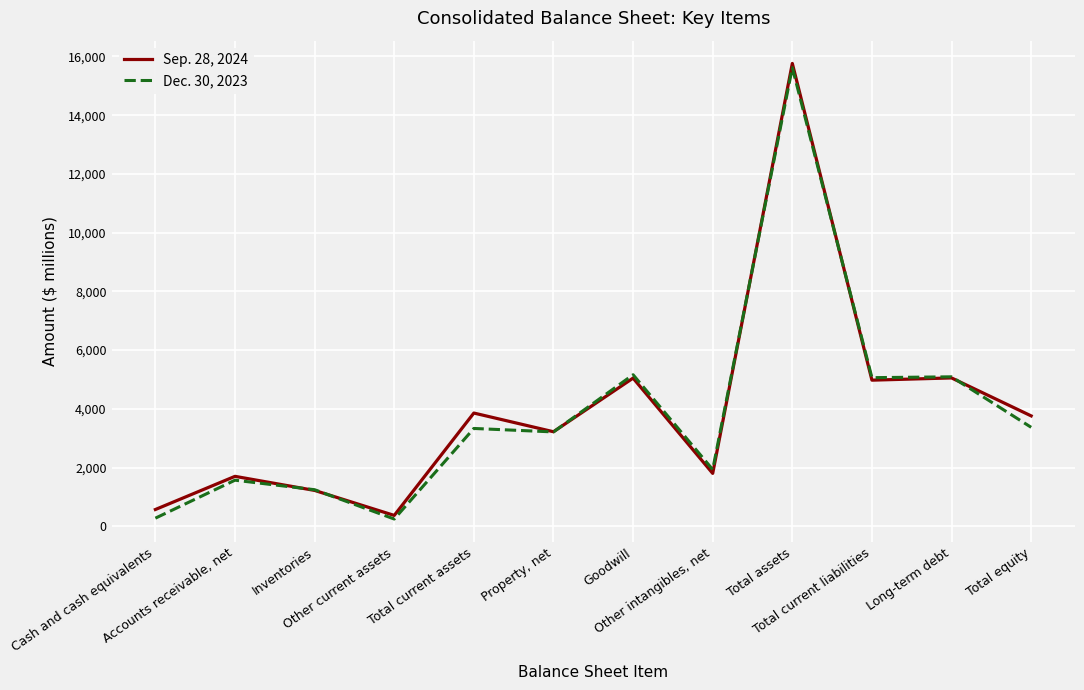

List the series in order of their overall mean, highest first.

Sep. 28, 2024, Dec. 30, 2023